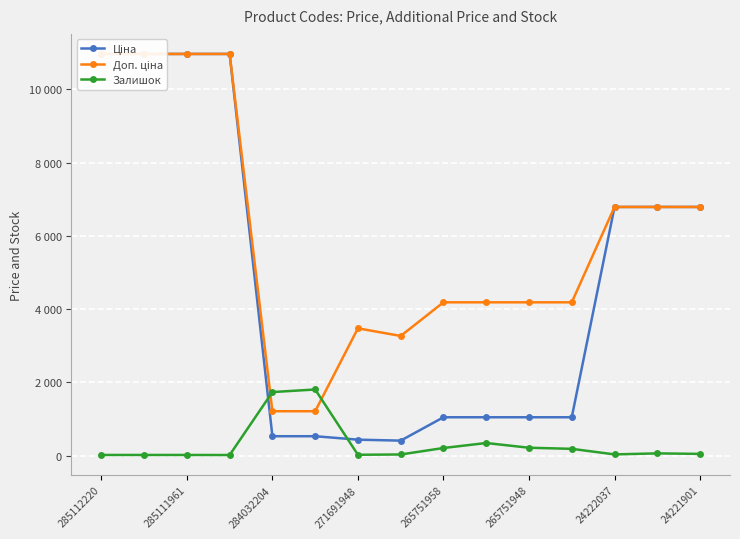

In Ціна, how many points are lower than both neighbors (excluding endpoints)?

1